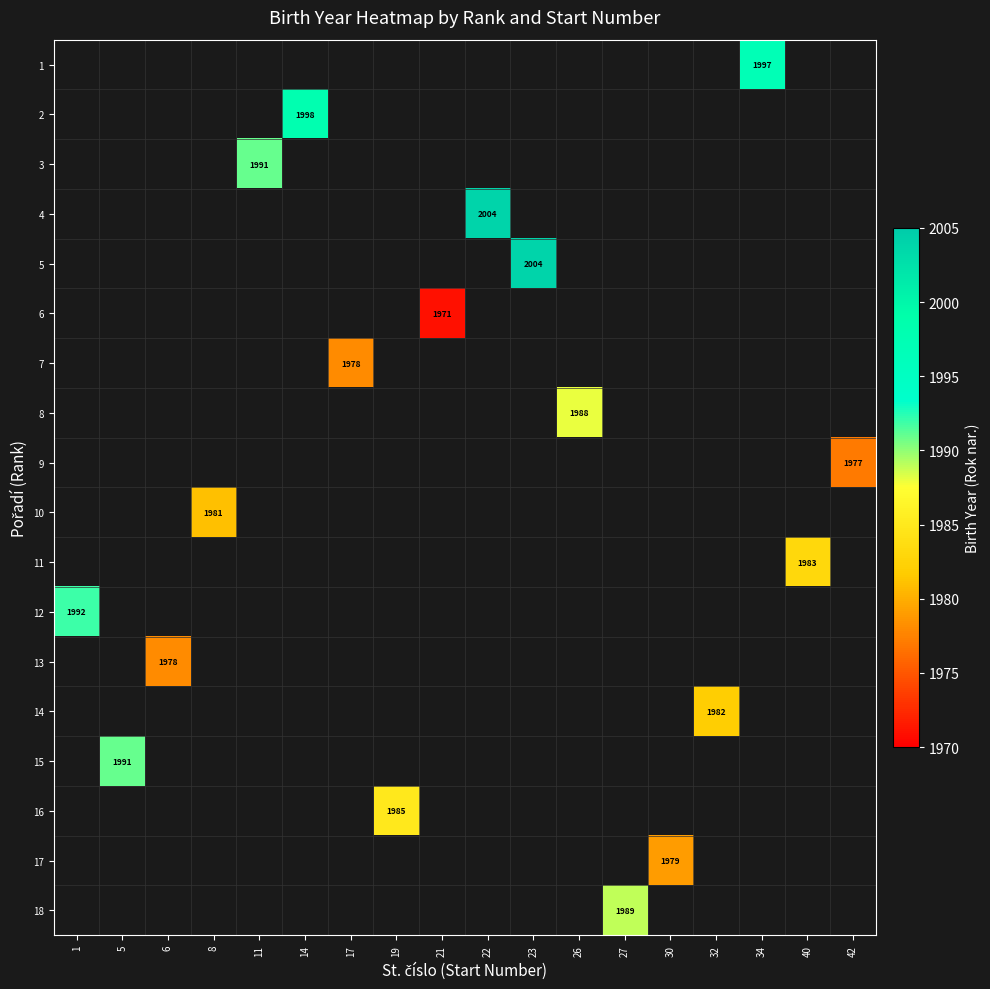

Count the number of categories in the chart.

18